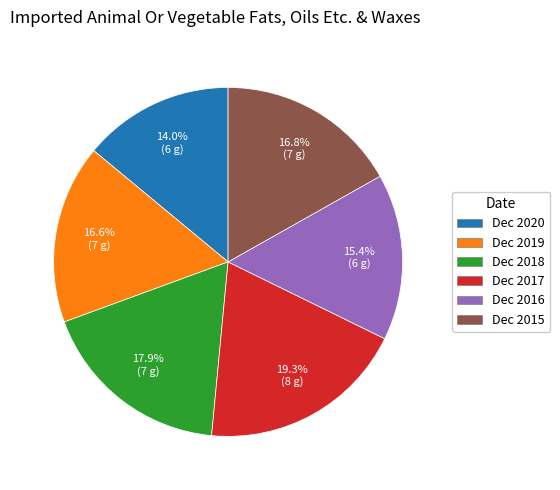

Combined, what portion of the pie is Dec 2020 and Dec 2016?

29.4%